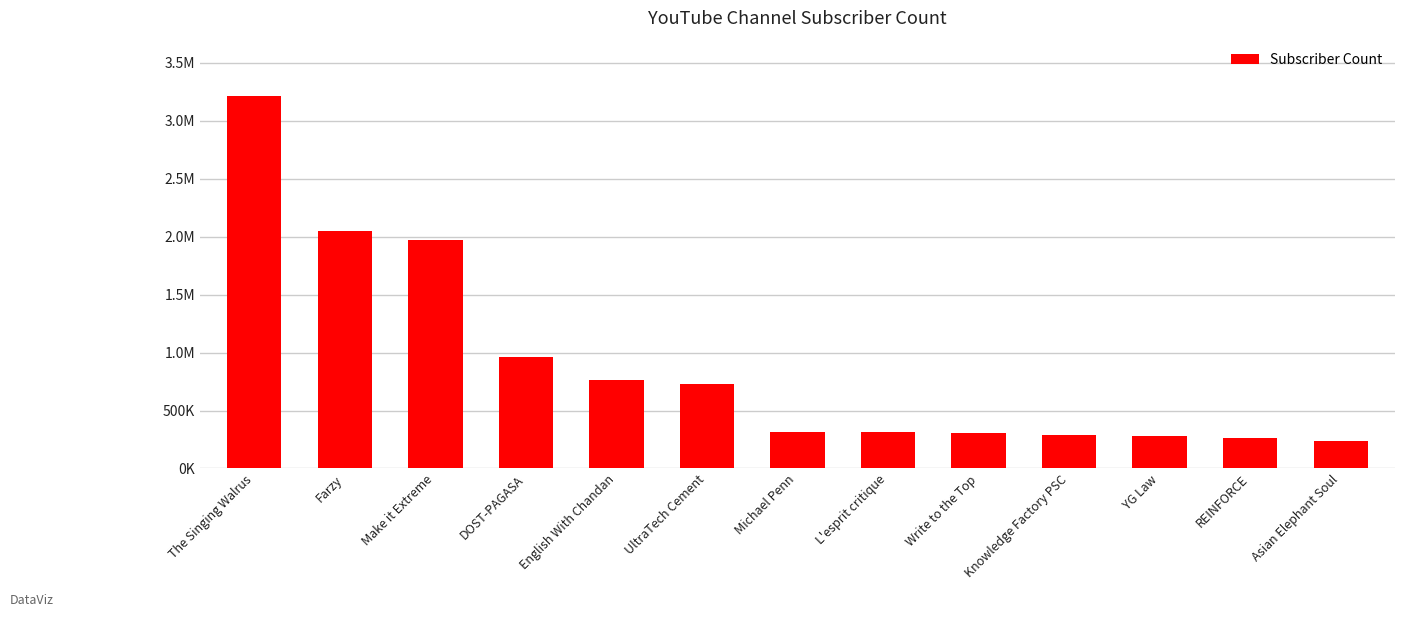

What is the label of the 13th bar from the right?

The Singing Walrus